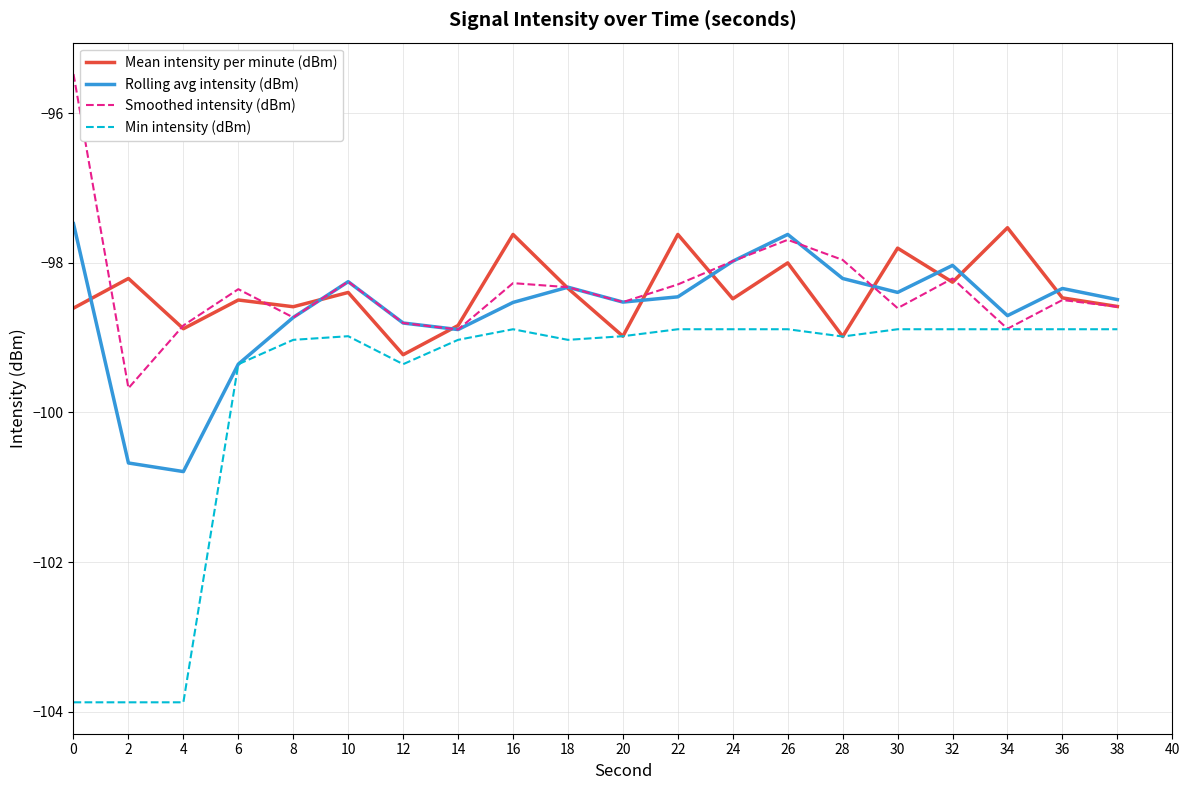

What is the difference between the highest and lowest values at 28?

1.0